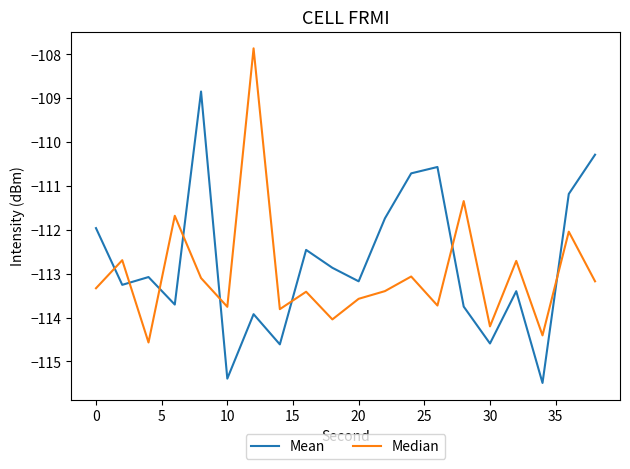

List the series in order of their peak value, highest first.

Median, Mean